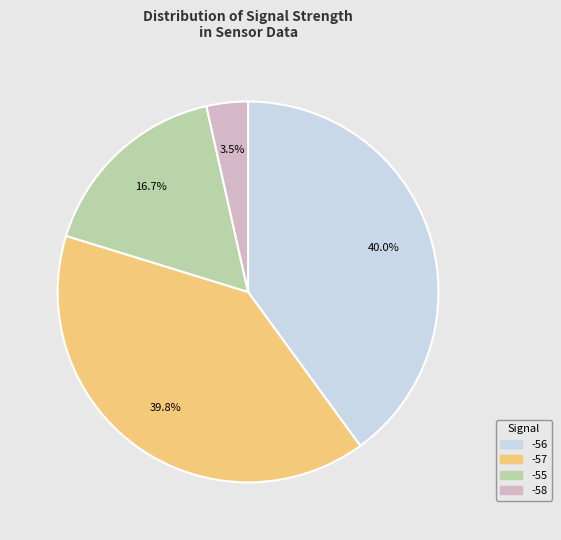

Combined, what portion of the pie is -56 and -57?

79.8%